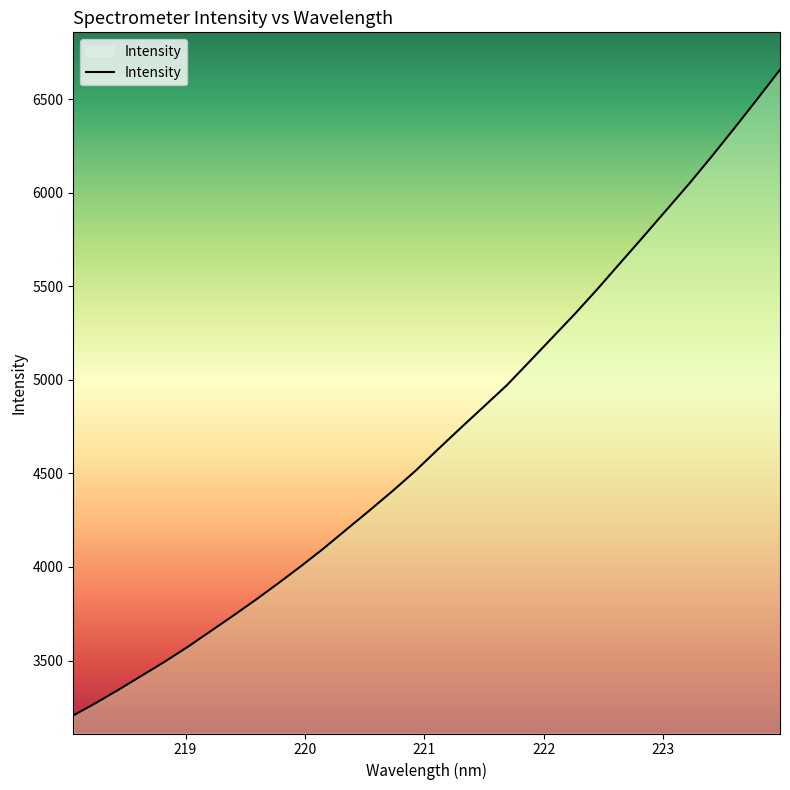

What is the maximum value shown in the chart?

6657.2